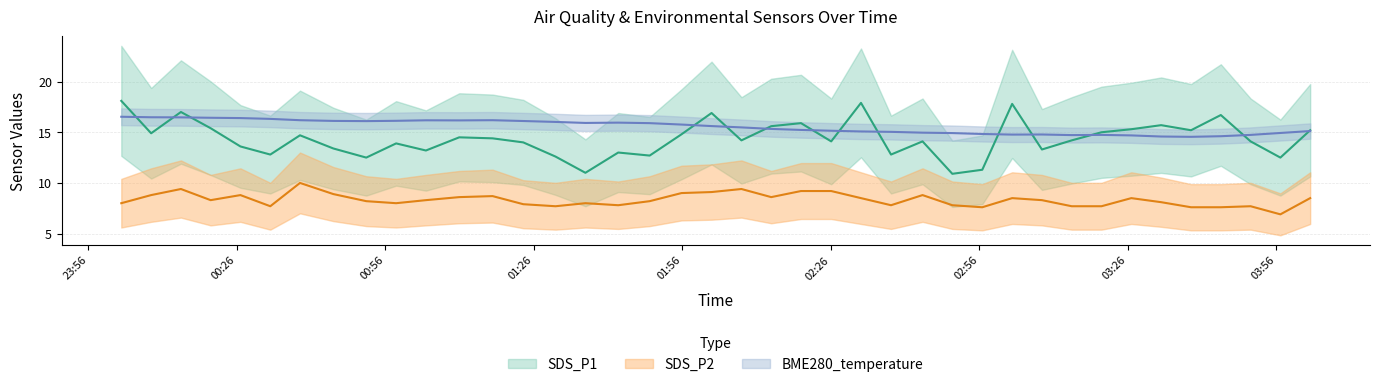

Count the number of data series in this chart.

3